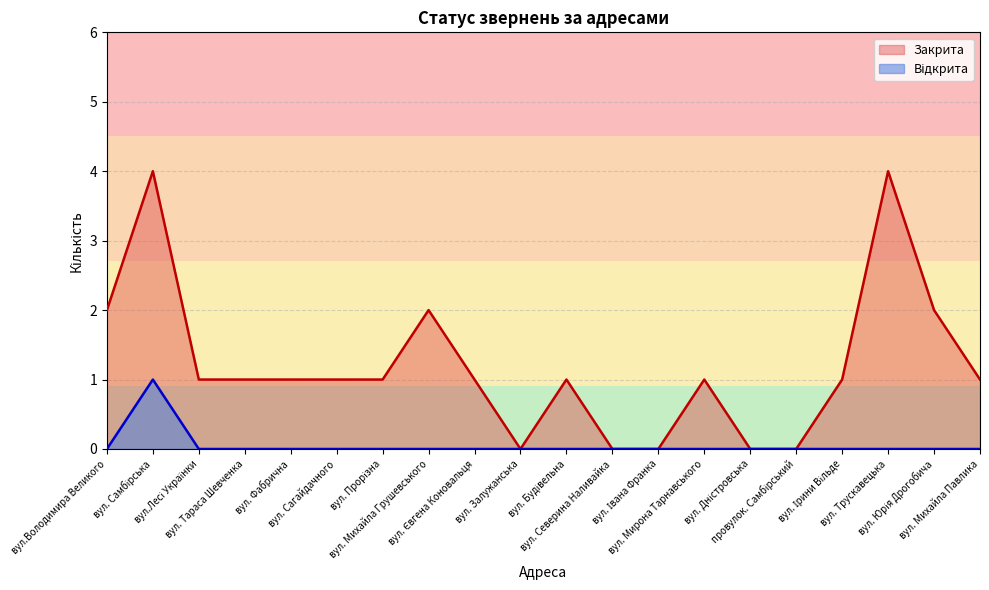

Reading left to right, what are all the values shown in this chart?

Закрита: 2	4	1	1	1	1	1	2	1	0	1	0	0	1	0	0	1	4	2	1
Відкрита: 0	1	0	0	0	0	0	0	0	0	0	0	0	0	0	0	0	0	0	0